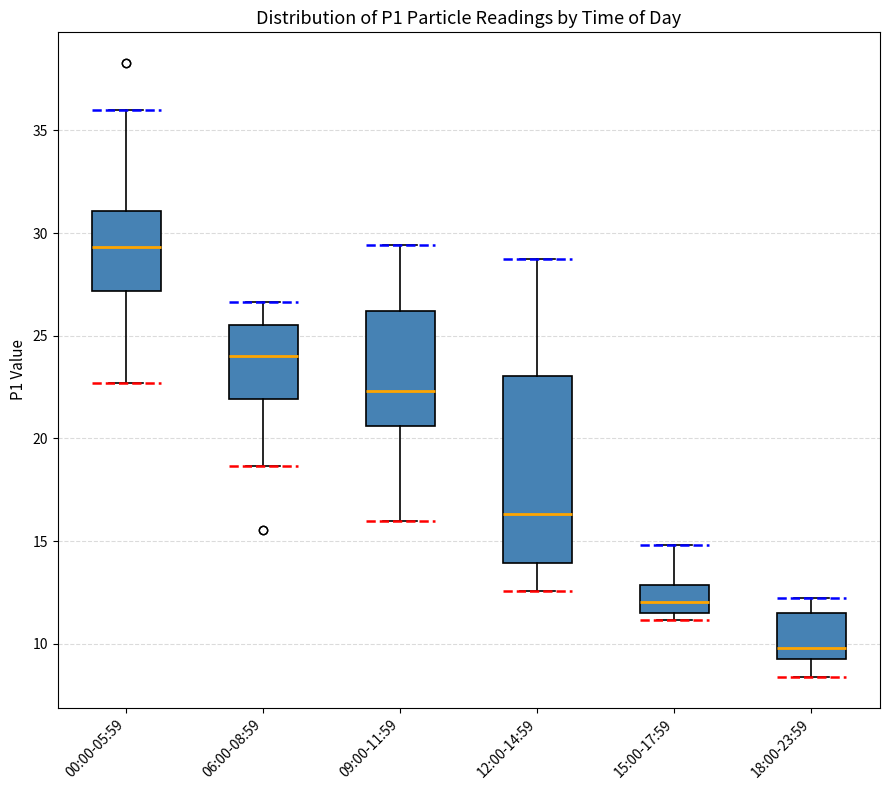

Reading left to right, transcribe this box plot: for each box, give where its median line is, the range the box spans, and where its two whiskers end, as read against the y-axis. The values are not printed on the chart, so give them approximately, as read against the axis.

00:00-05:59: median 29.5, box 27.0 to 31.0, whiskers 22.5 to 36.0
06:00-08:59: median 24.0, box 22.0 to 25.5, whiskers 18.5 to 26.5
09:00-11:59: median 22.5, box 20.5 to 26.0, whiskers 16.0 to 29.5
12:00-14:59: median 16.5, box 14.0 to 23.0, whiskers 12.5 to 28.5
15:00-17:59: median 12.0, box 11.5 to 13.0, whiskers 11.0 to 15.0
18:00-23:59: median 10.0, box 9.5 to 11.5, whiskers 8.5 to 12.5